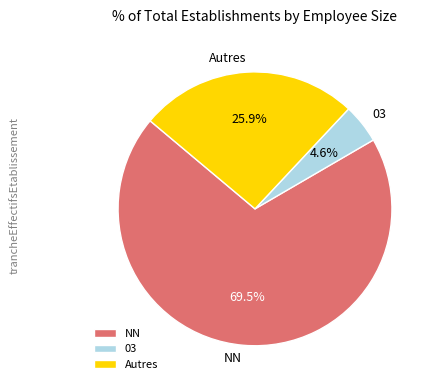

Is the sum of Autres and NN greater than half?

Yes